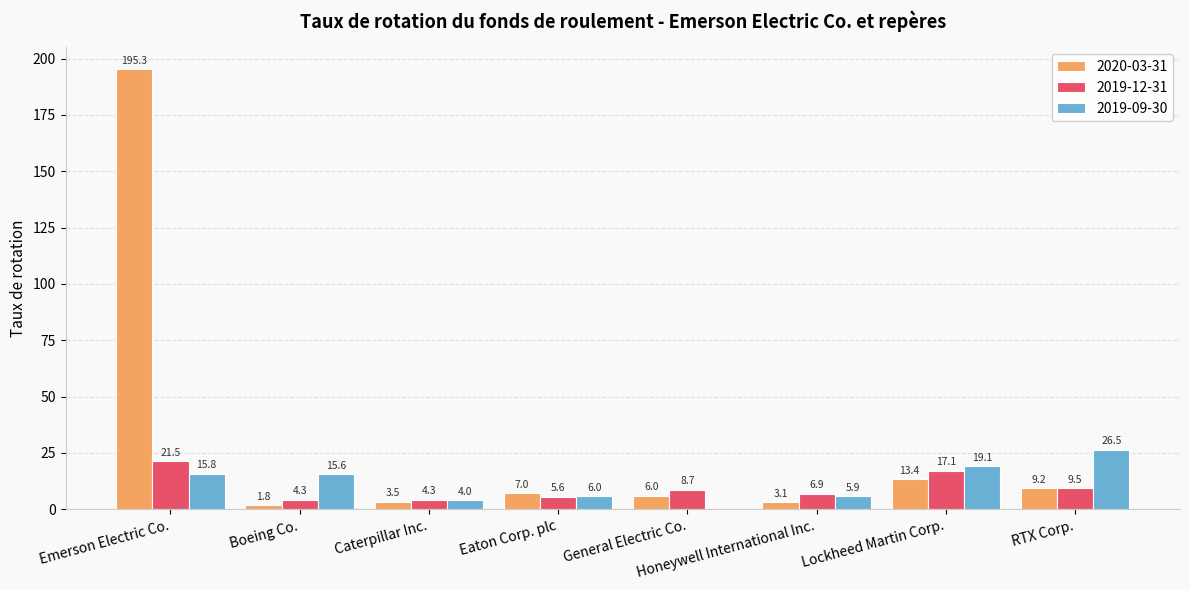

At which label does 2020-03-31 first exceed 7?

Emerson Electric Co.